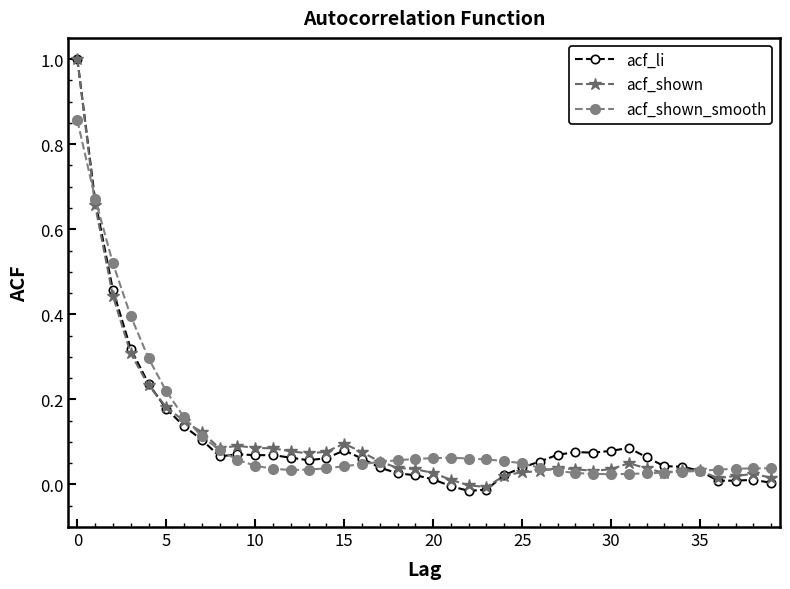

What are all the series names shown in the legend?

acf_li, acf_shown, acf_shown_smooth